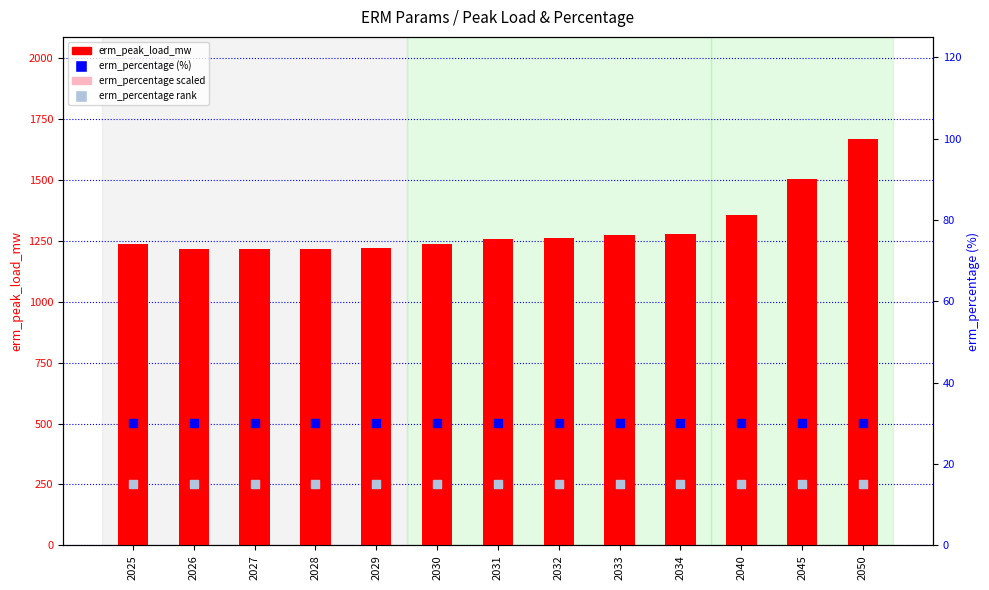

Is the value of erm_percentage (%) at 2040 greater than the value of erm_percentage scaled at 2040?

No